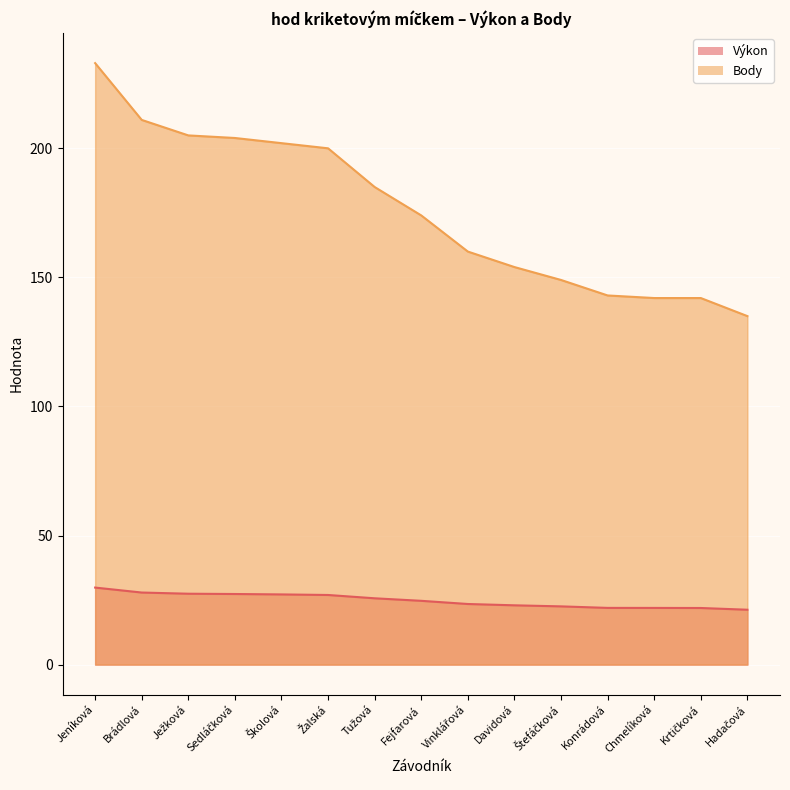

Rank the series at Štefáčková from lowest to highest value.

Výkon, Body